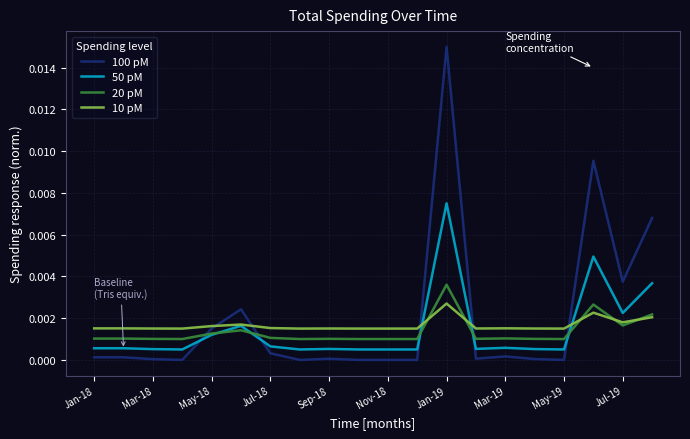

Which series has the largest range (max minus min)?

100 pM